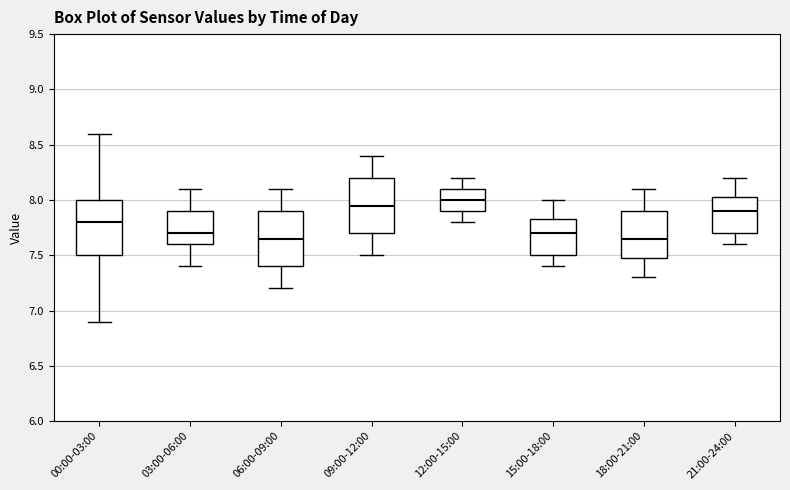

Reading left to right, transcribe this box plot: for each box, give where its median line is, the range the box spans, and where its two whiskers end, as read against the y-axis. The values are not printed on the chart, so give them approximately, as read against the axis.

00:00-03:00: median 7.80, box 7.50 to 8.00, whiskers 6.90 to 8.60
03:00-06:00: median 7.70, box 7.60 to 7.90, whiskers 7.40 to 8.10
06:00-09:00: median 7.65, box 7.40 to 7.90, whiskers 7.20 to 8.10
09:00-12:00: median 7.95, box 7.70 to 8.20, whiskers 7.50 to 8.40
12:00-15:00: median 8.00, box 7.90 to 8.10, whiskers 7.80 to 8.20
15:00-18:00: median 7.70, box 7.50 to 7.85, whiskers 7.40 to 8.00
18:00-21:00: median 7.65, box 7.50 to 7.90, whiskers 7.30 to 8.10
21:00-24:00: median 7.90, box 7.70 to 8.05, whiskers 7.60 to 8.20